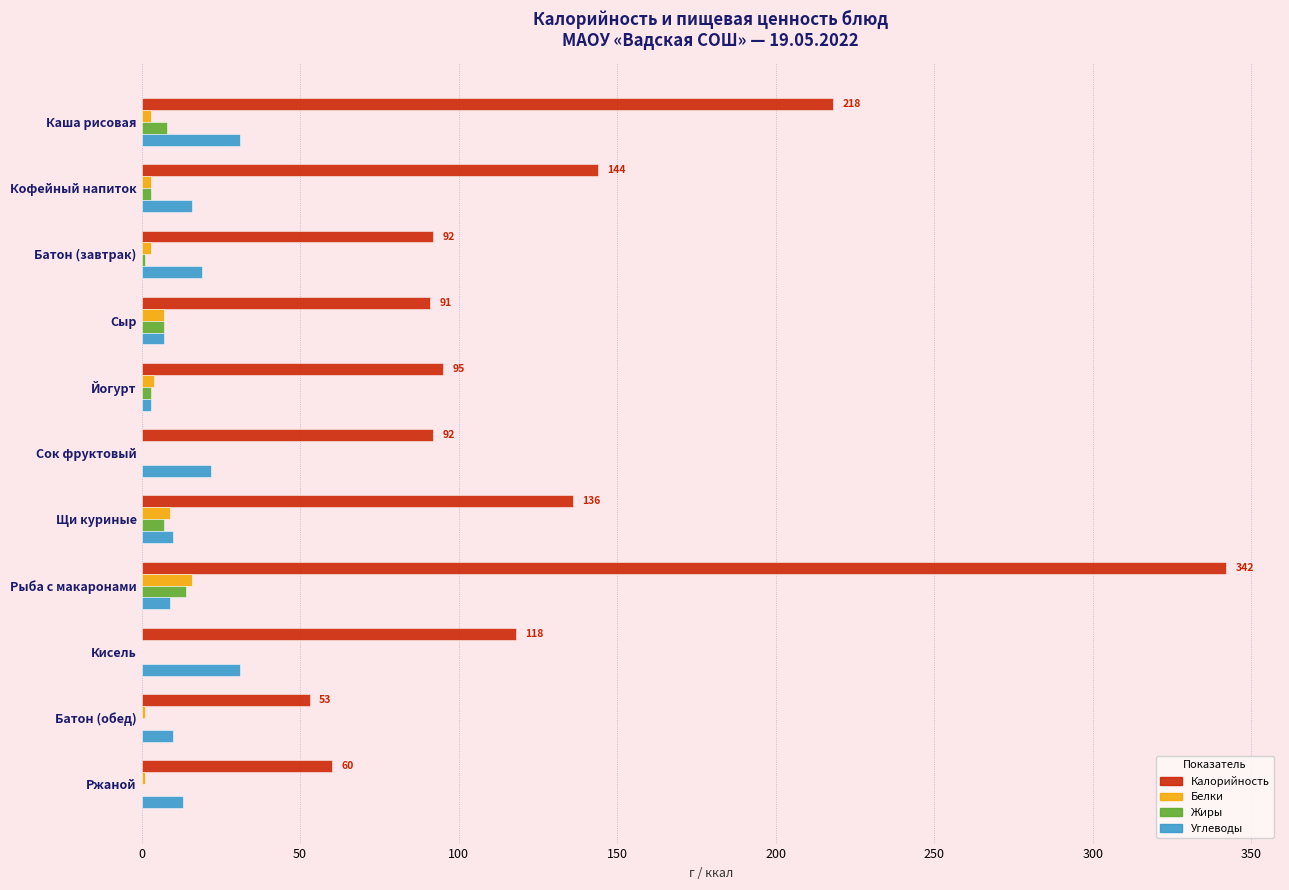

Which series has the largest total across all categories?

Калорийность